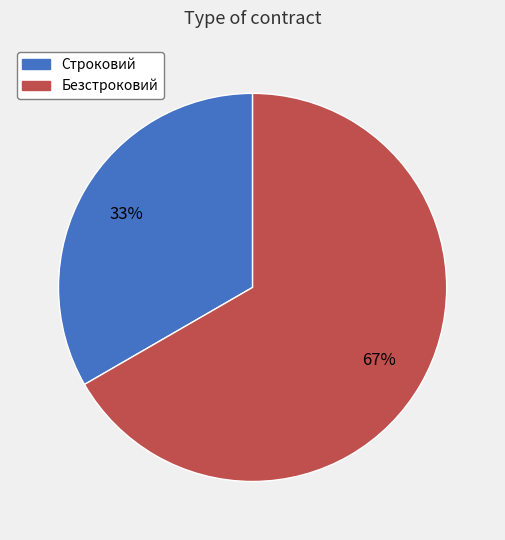

Count the number of slices in the pie.

2